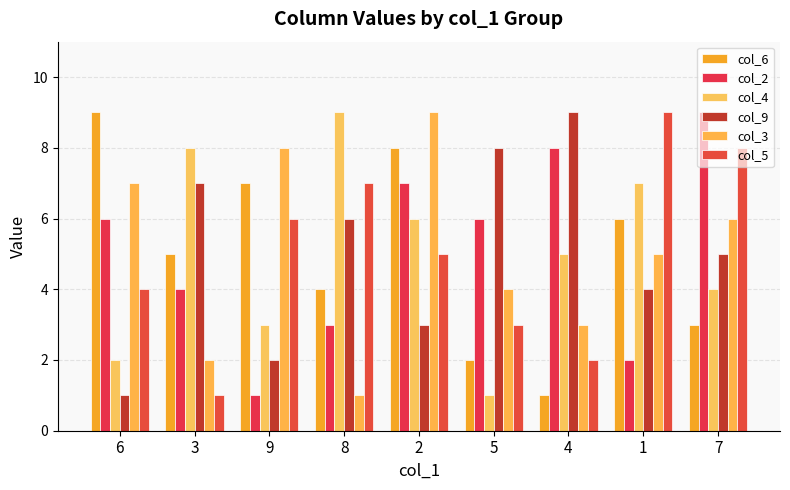

Which series has the largest range (max minus min)?

col_6